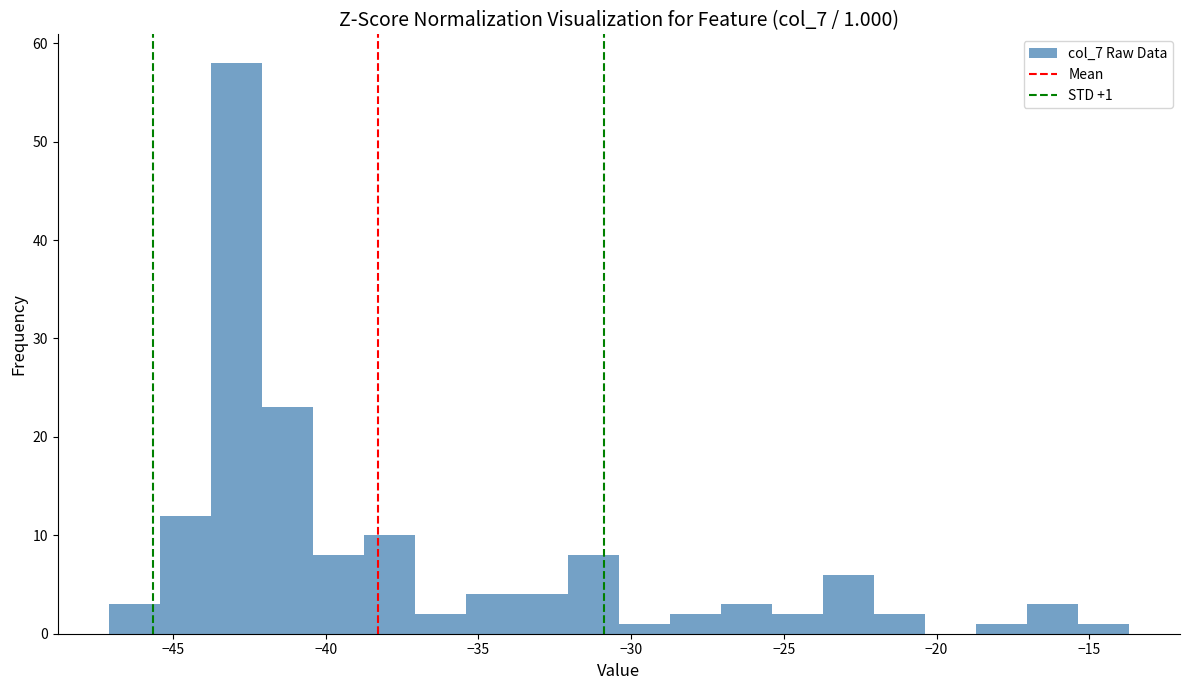

Around what value on the x-axis is the tallest bar? Give the approximate position of its centre, as read against the axis.

-43.0